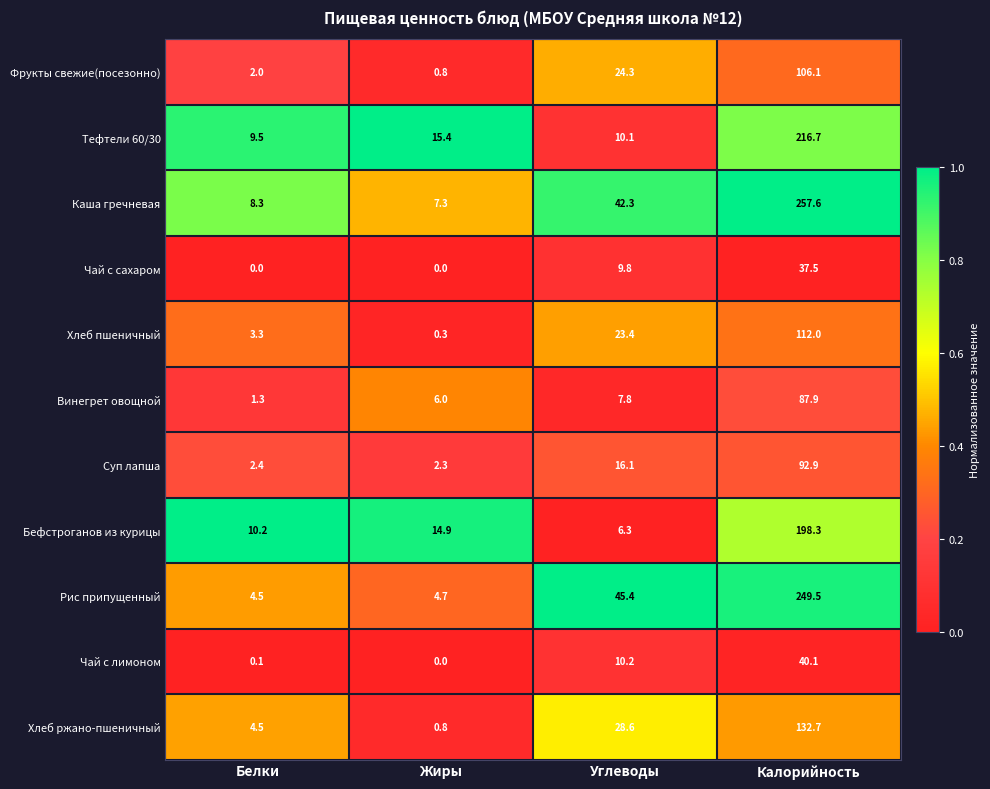

True or false: Фрукты свежие(посезонно) has a value of 156.8 at Калорийность.

False